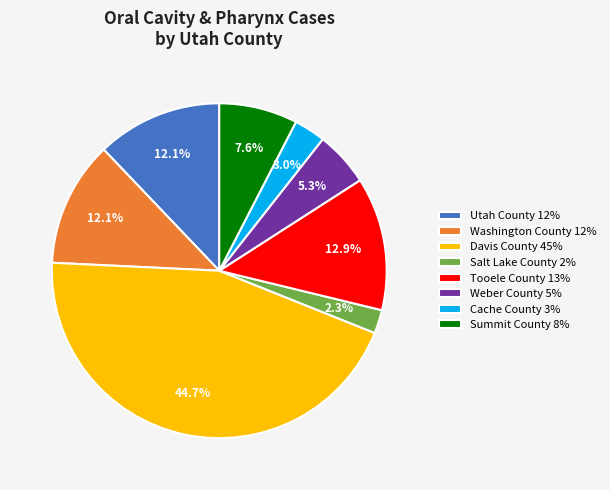

What is the ratio of the value at Tooele County 13% to the value at Summit County 8%?

1.7